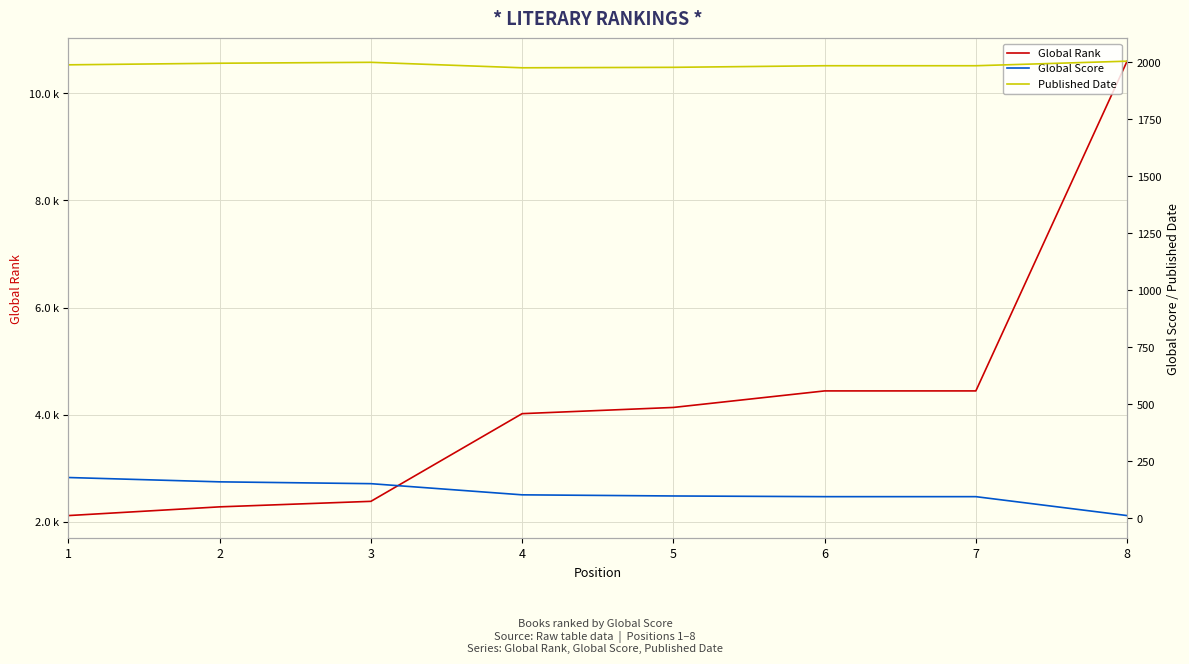

What is the total value across all series at 7?

6520